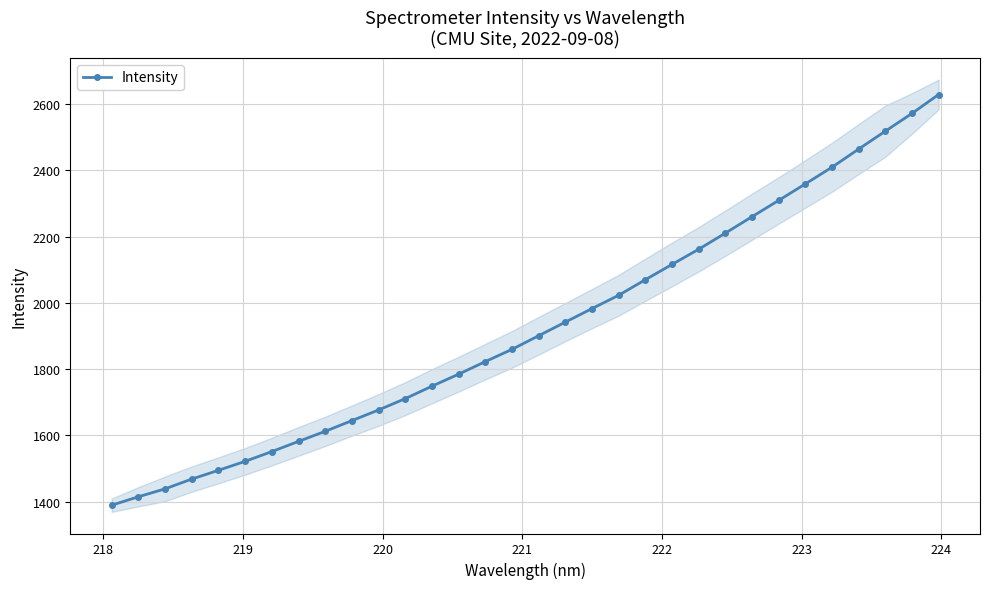

How many values are below 1901?

16